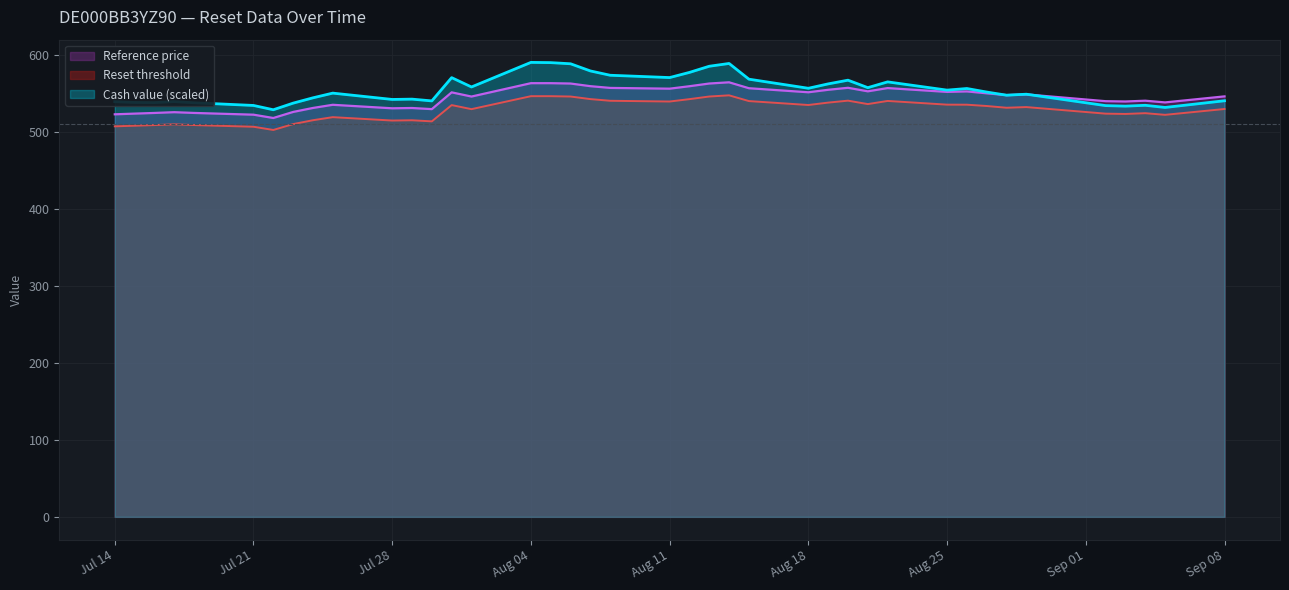

Is it true that Reference price equals 164.9 at 2025-08-14?

False